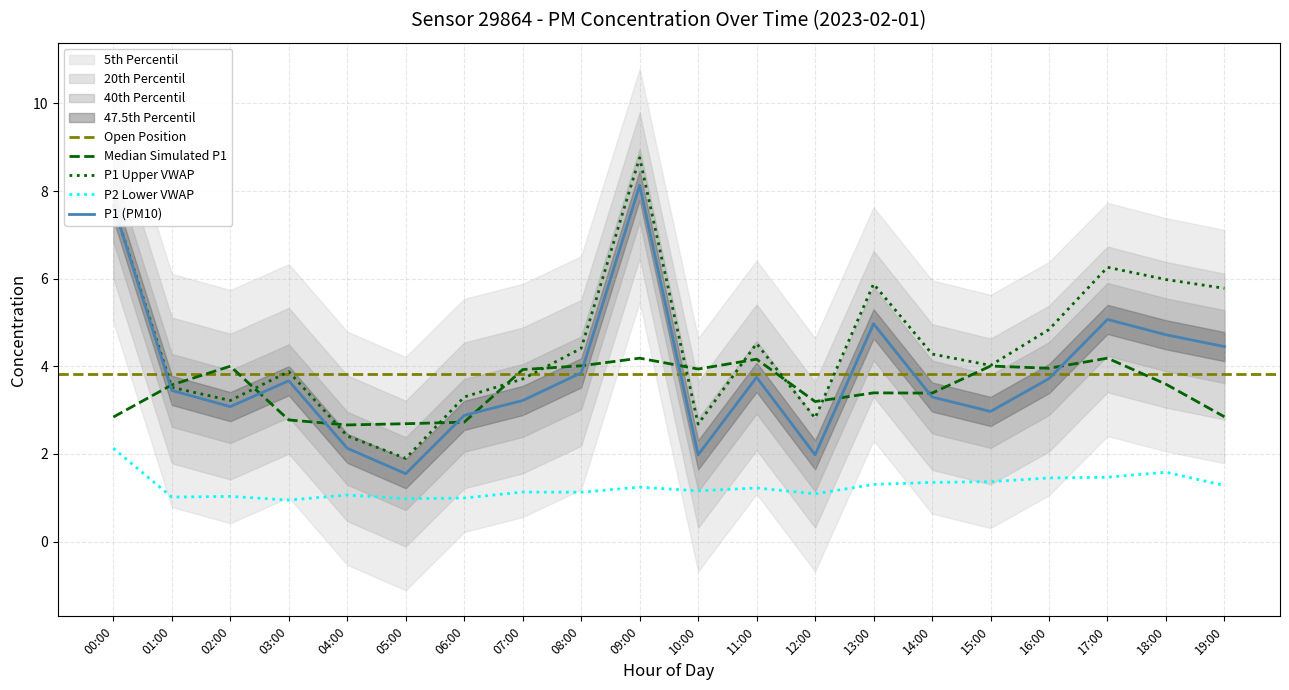

What is the greatest value displayed?

8.1